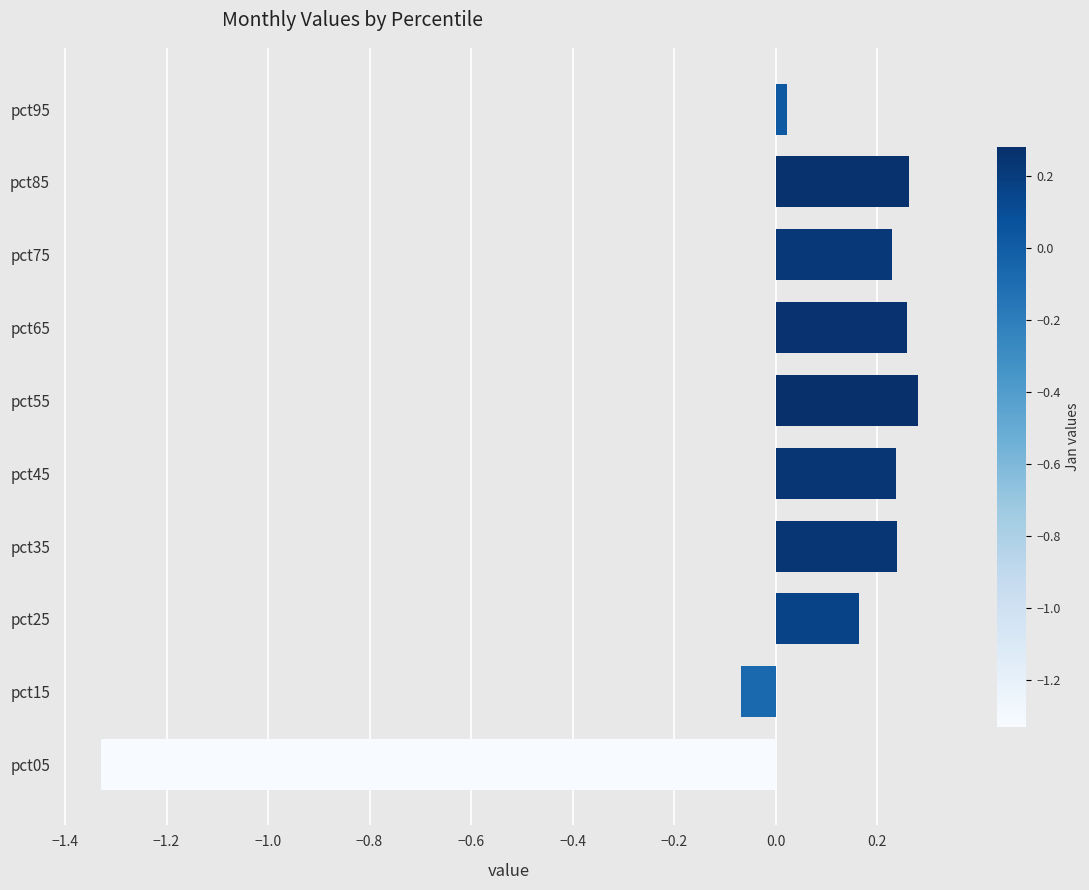

The value at pct45 is 0.1. True or false?

False